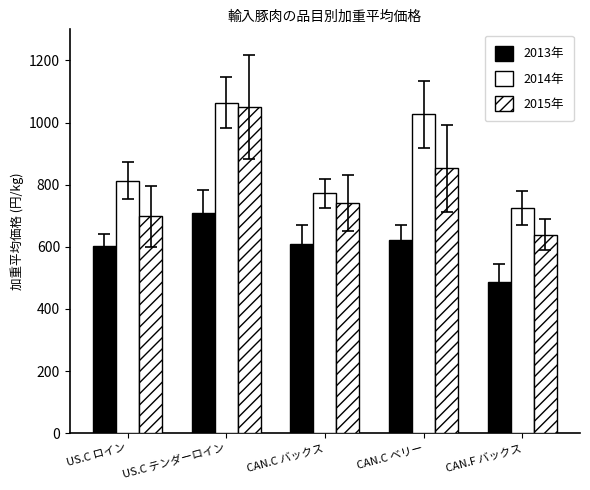

How many data points in 2013年 are less than 608?

2